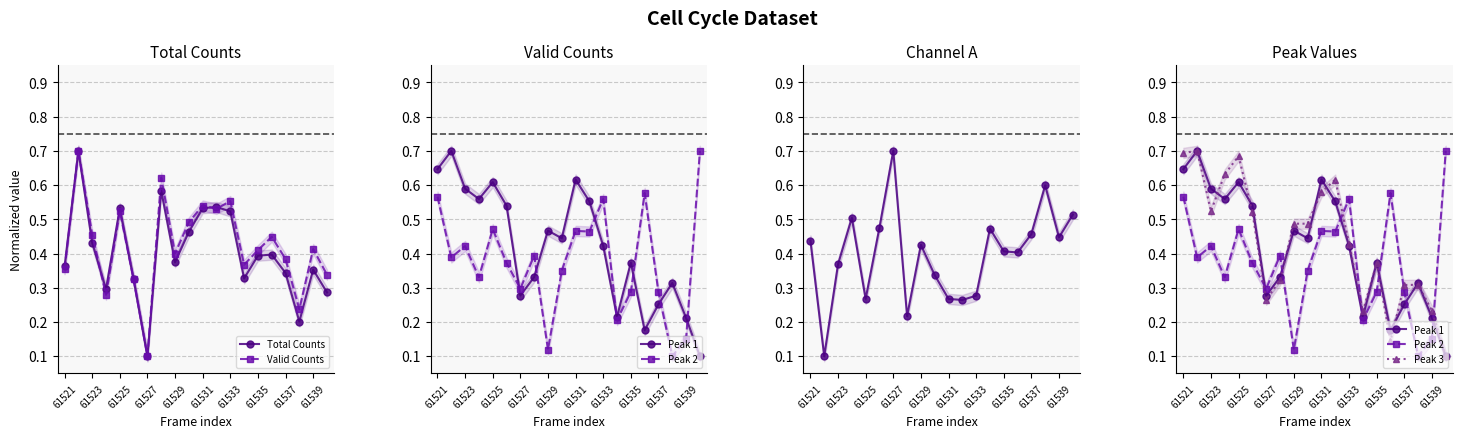

Is it true that Total Counts equals 0.1 at 61537?

False